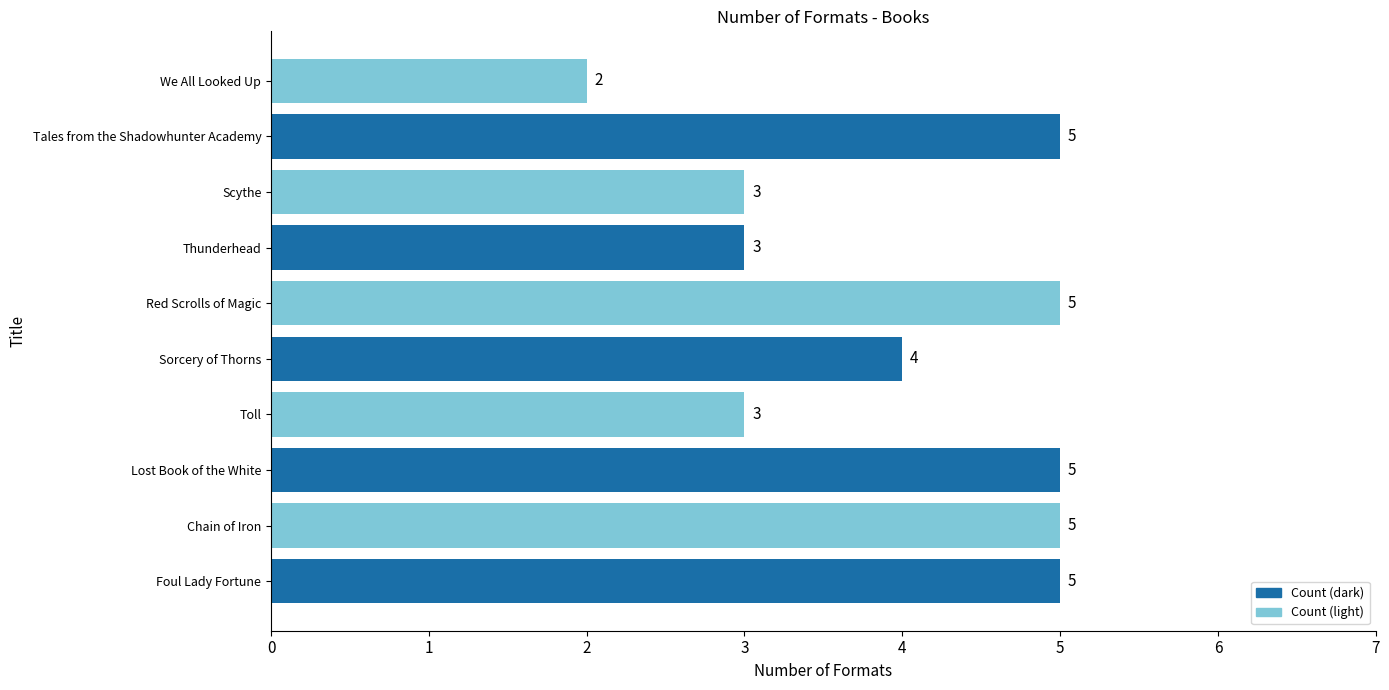

How many data points does each series have?

10